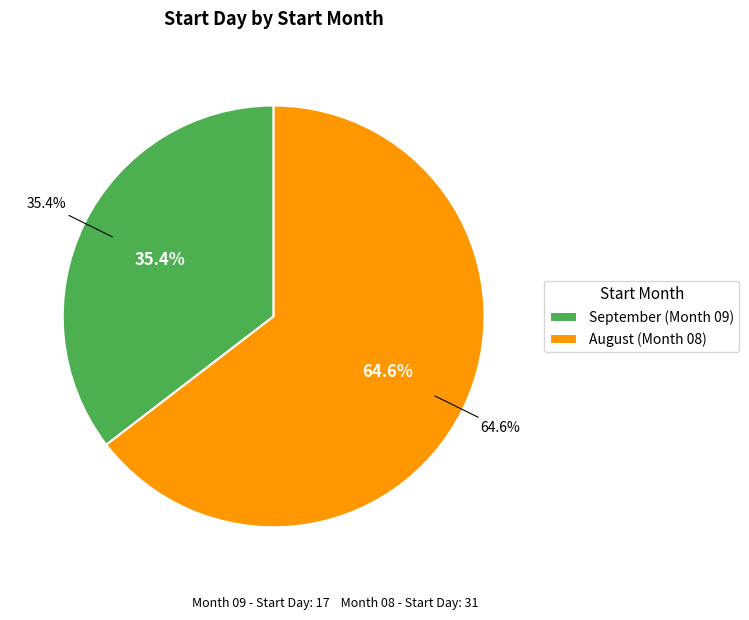

Is there a majority slice in this chart?

Yes